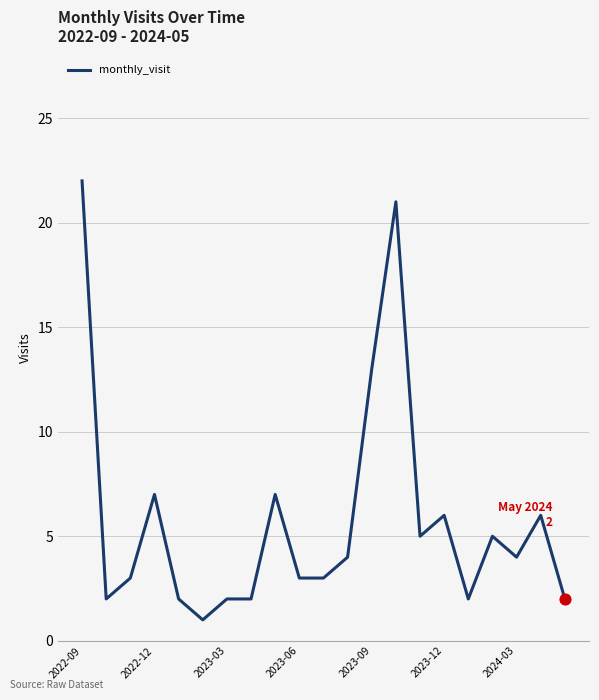

What is the difference between the maximum and minimum values?

21